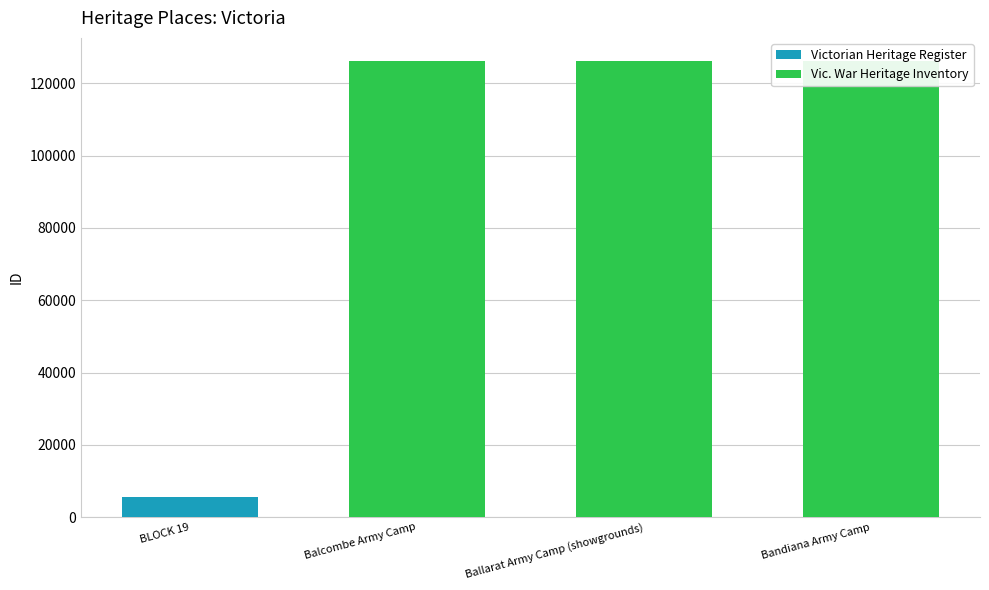

At which label does Victorian Heritage Register reach its peak?

BLOCK 19